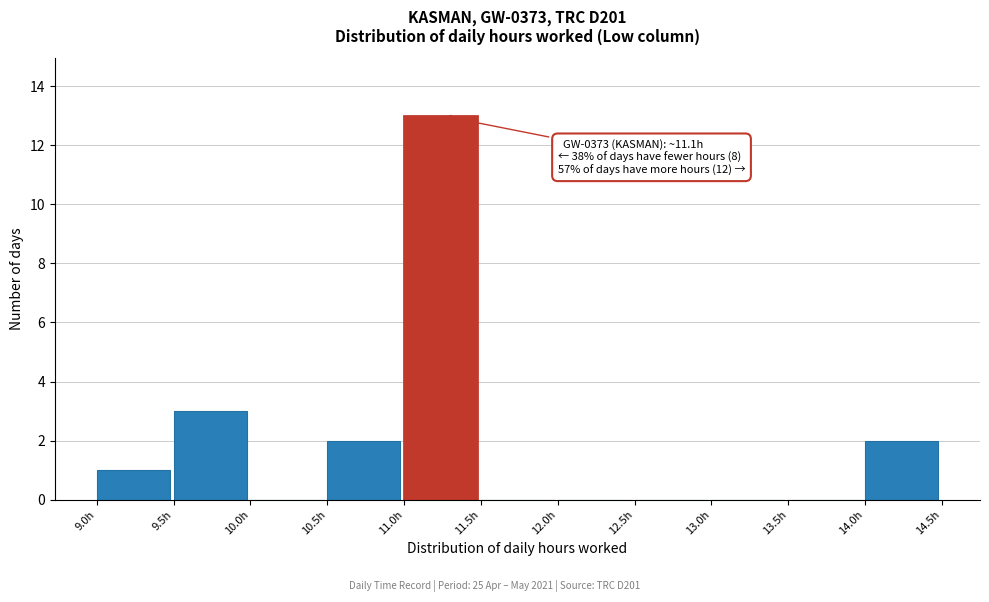

Which range on the x-axis has the tallest bar?

11.0 to 11.5